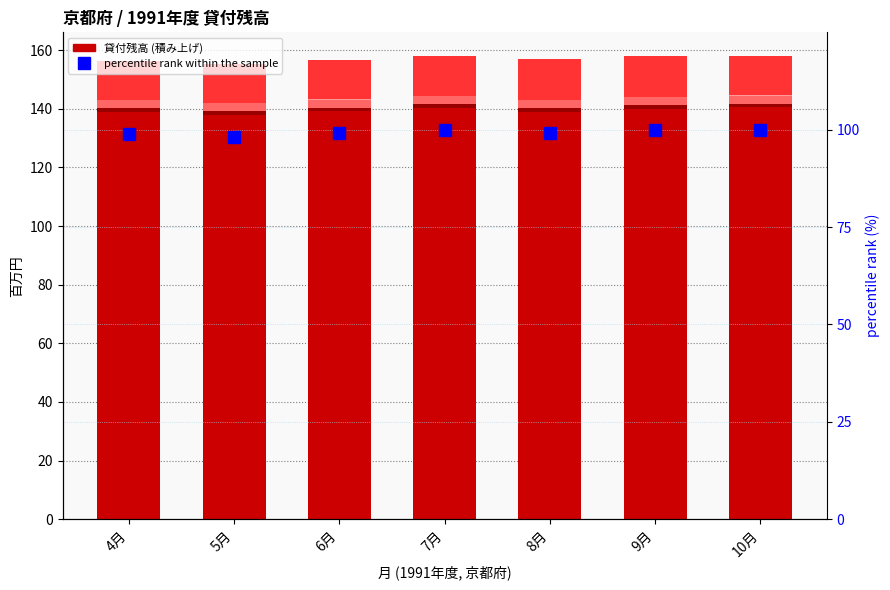

What is the label of the 1st bar from the left?

4月